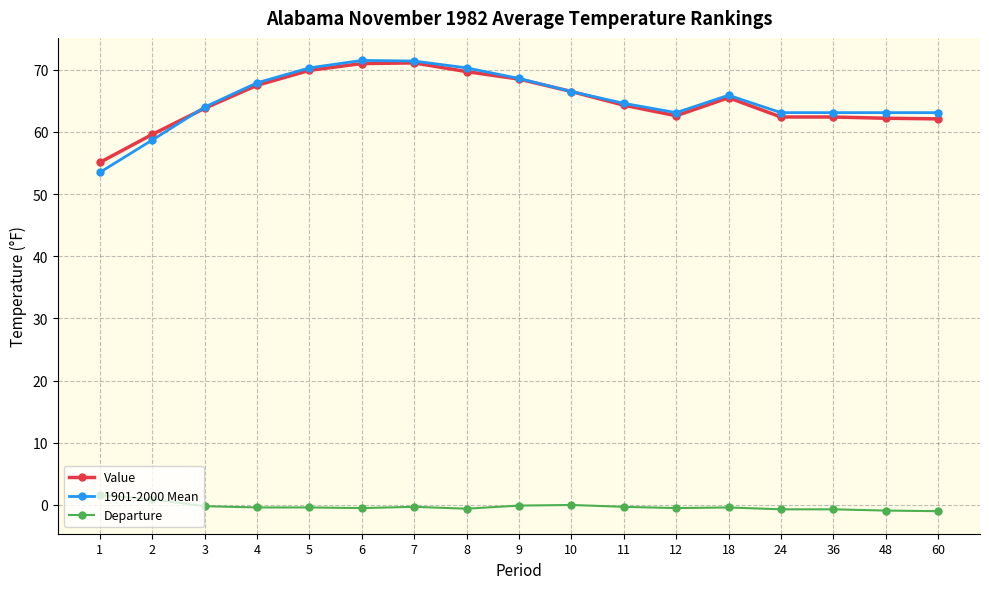

Is it true that Value equals 66.5 at 10?

True